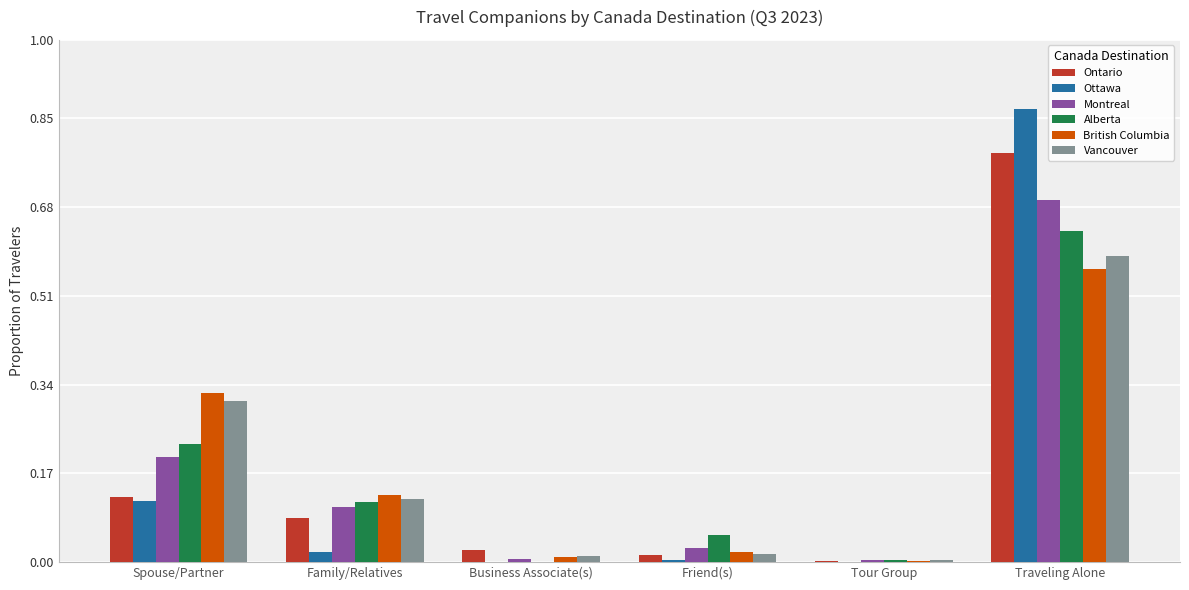

Is the value of British Columbia at Traveling Alone greater than the value of Ottawa at Spouse/Partner?

Yes